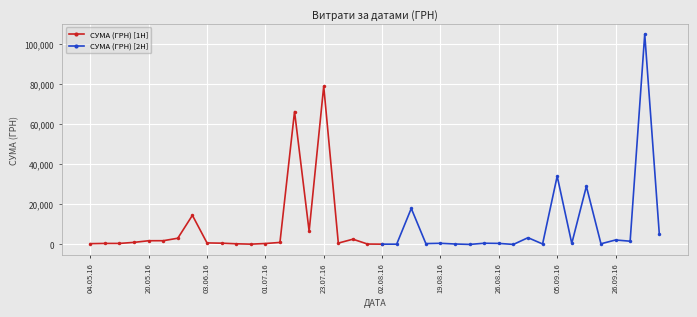

At which label does СУМА (ГРН) [1H] reach its peak?

23.07.16